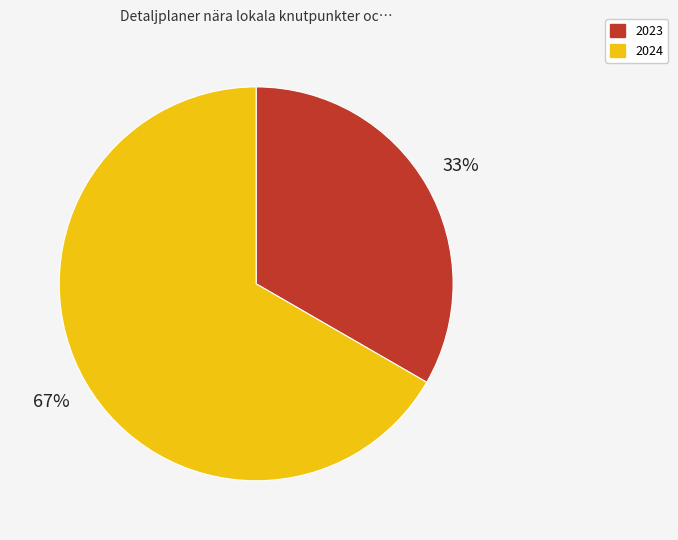

To the nearest percent, what portion does 2024 represent?

67%